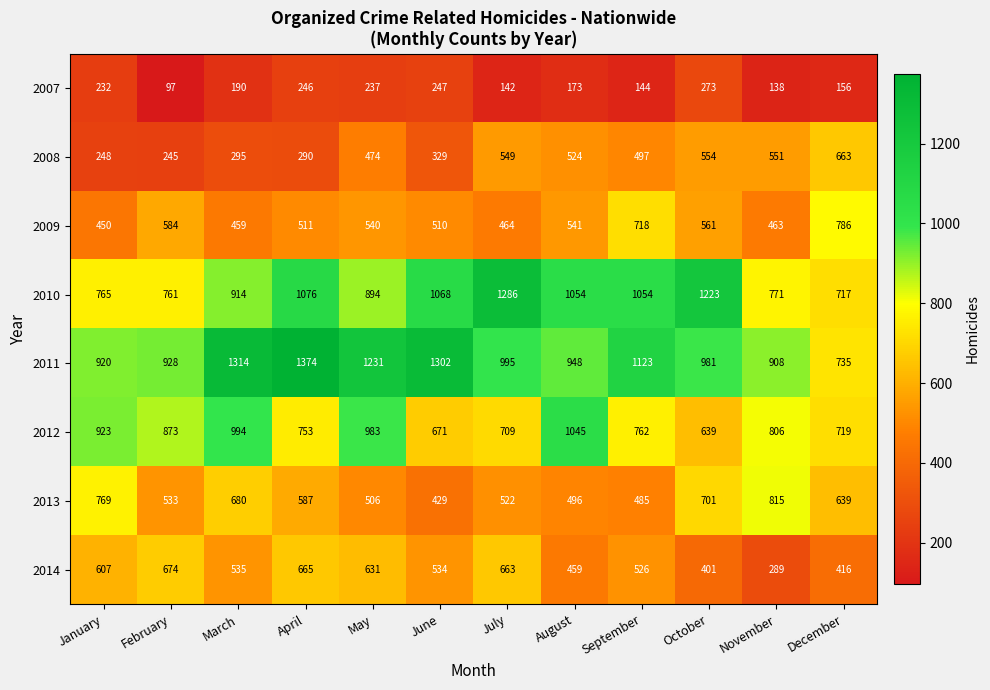

At which category is the sum across all series the highest?

April